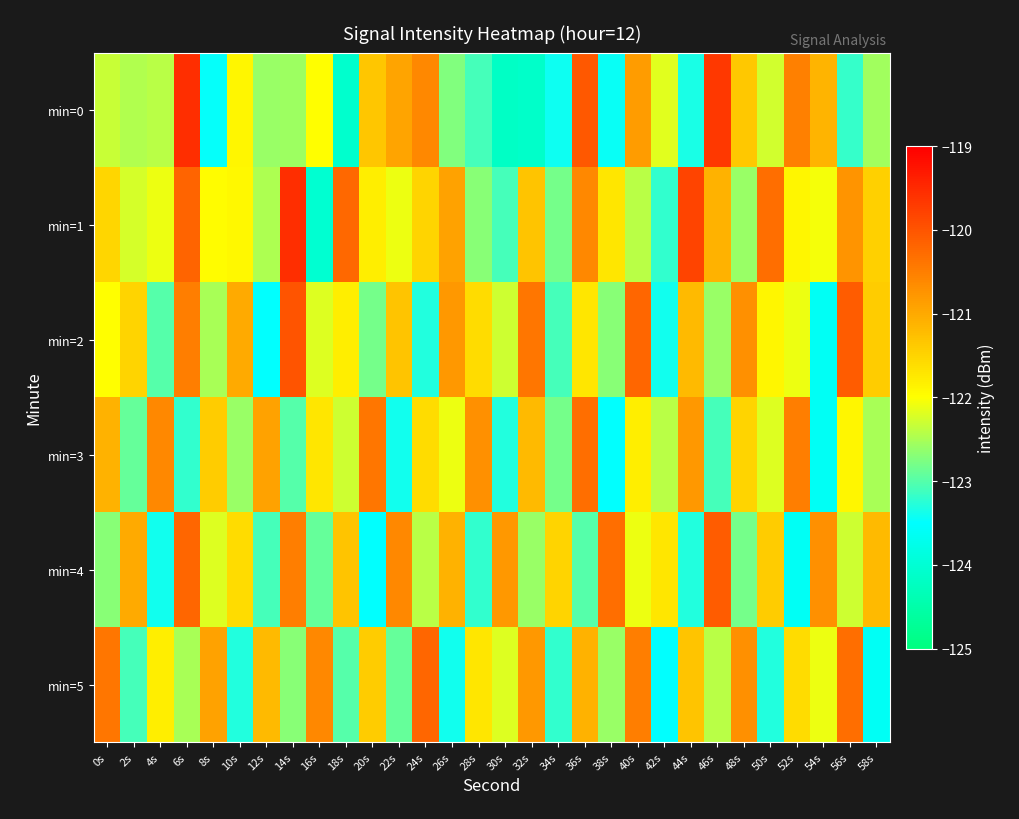

Which series has the largest range (max minus min)?

min=0